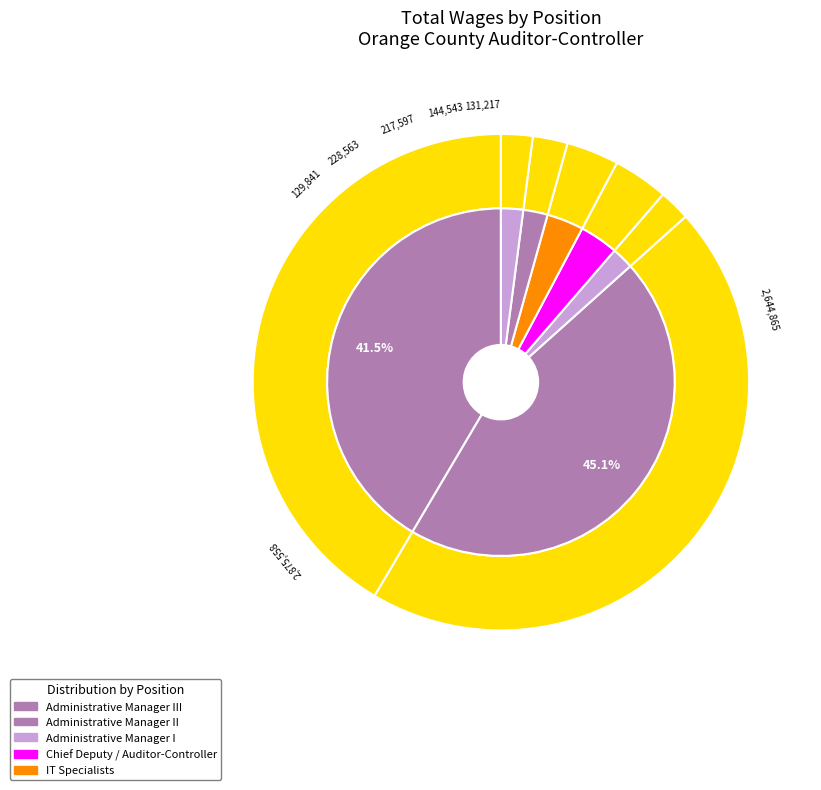

Is Other the majority of the pie?

No